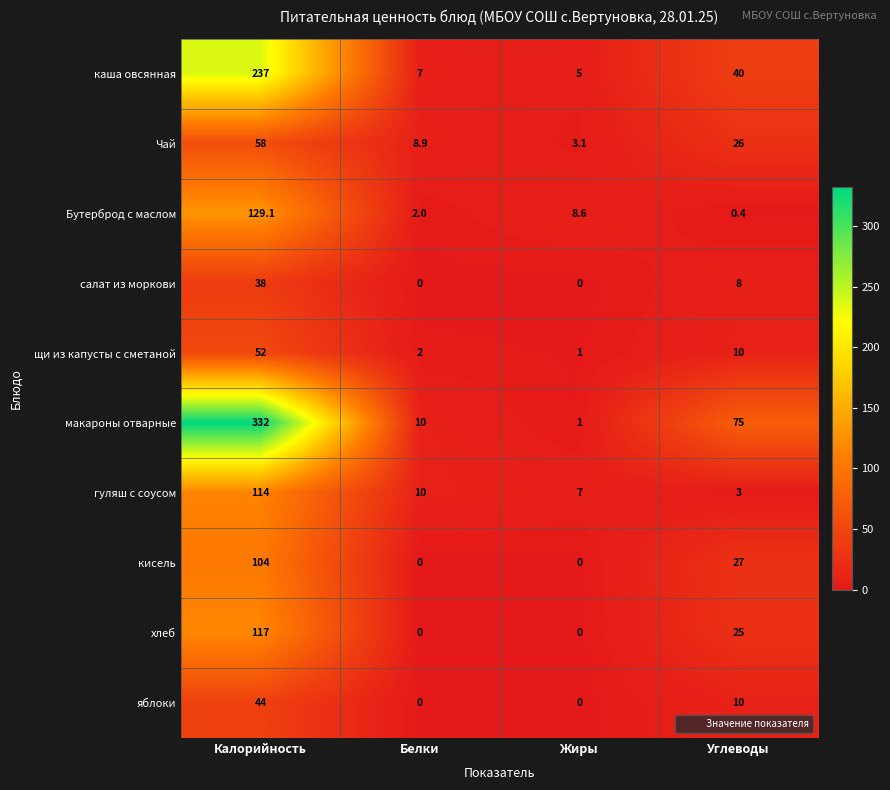

What is the spread (max minus min) of values at Калорийность?

294.0